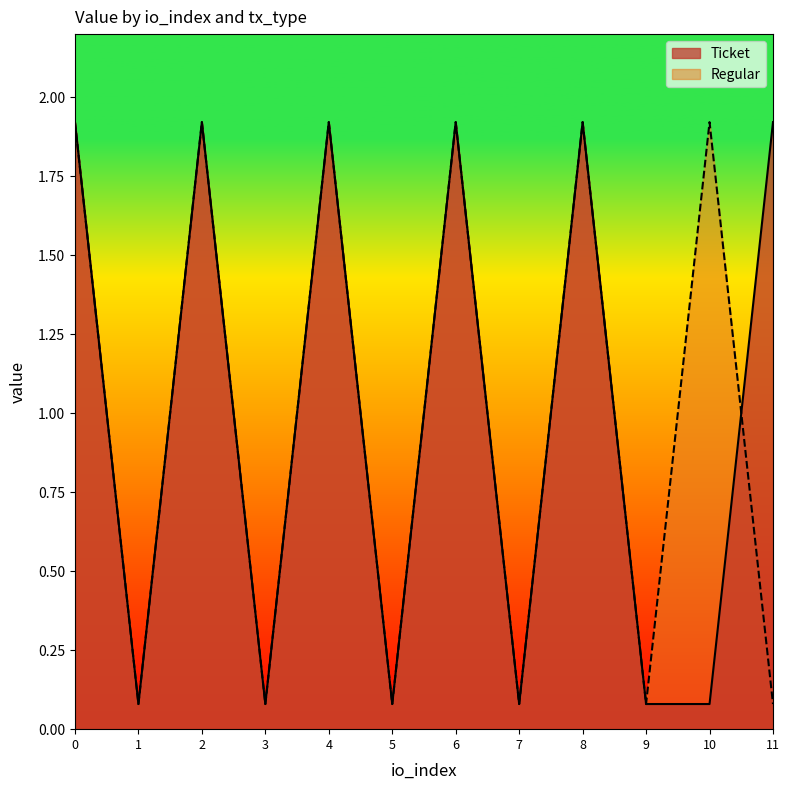

How many data points in Regular are above 1?

6